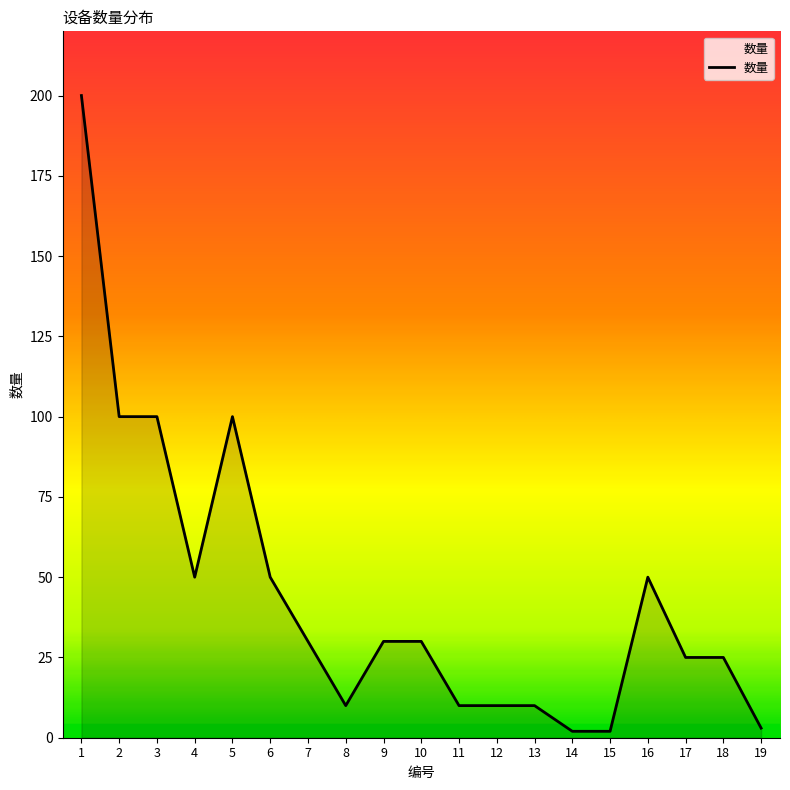

What is the change in value from 5 to 17?

-75